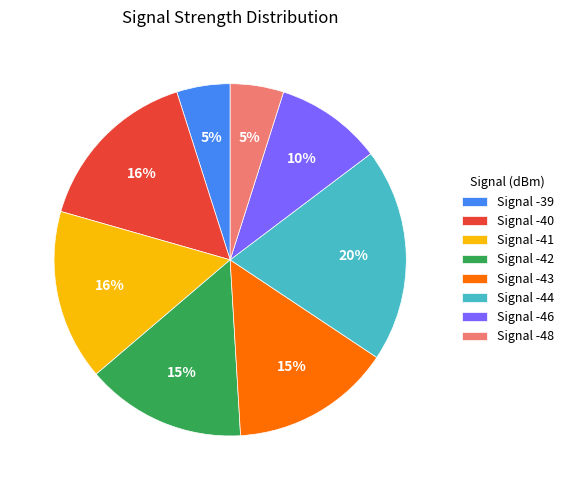

Which slice is the largest?

Signal -44